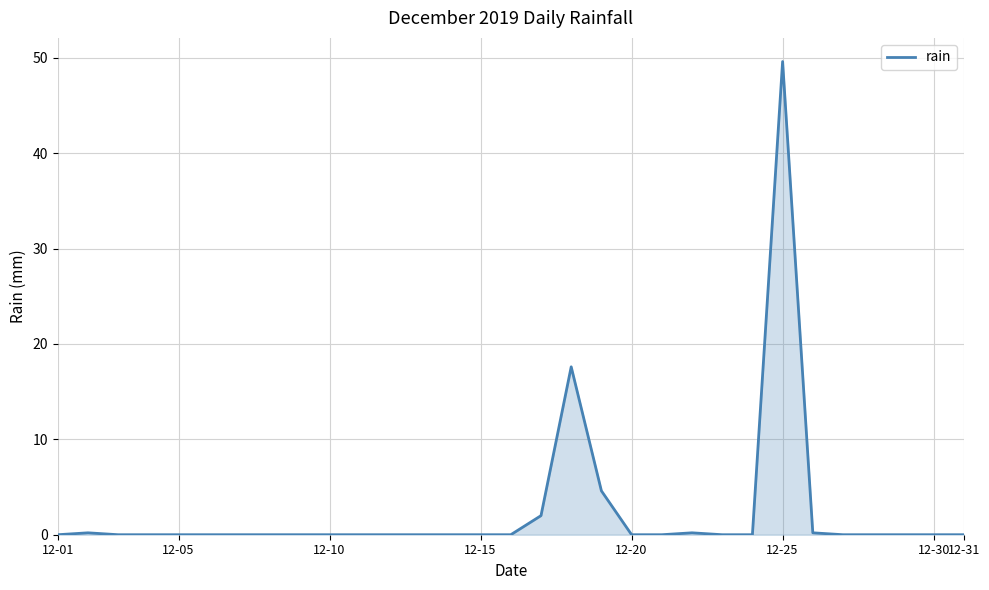

Does the chart have visible grid lines?

Yes